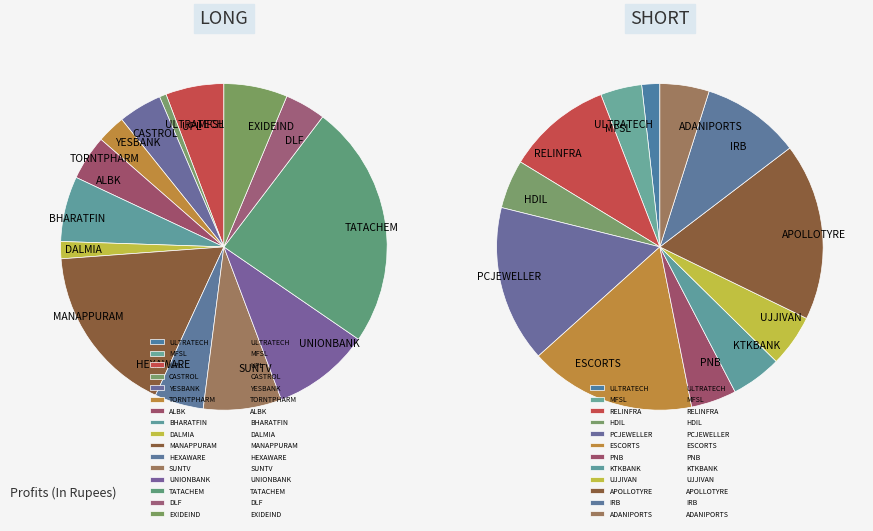

What is the smallest slice in the pie chart?

ULTRATECH